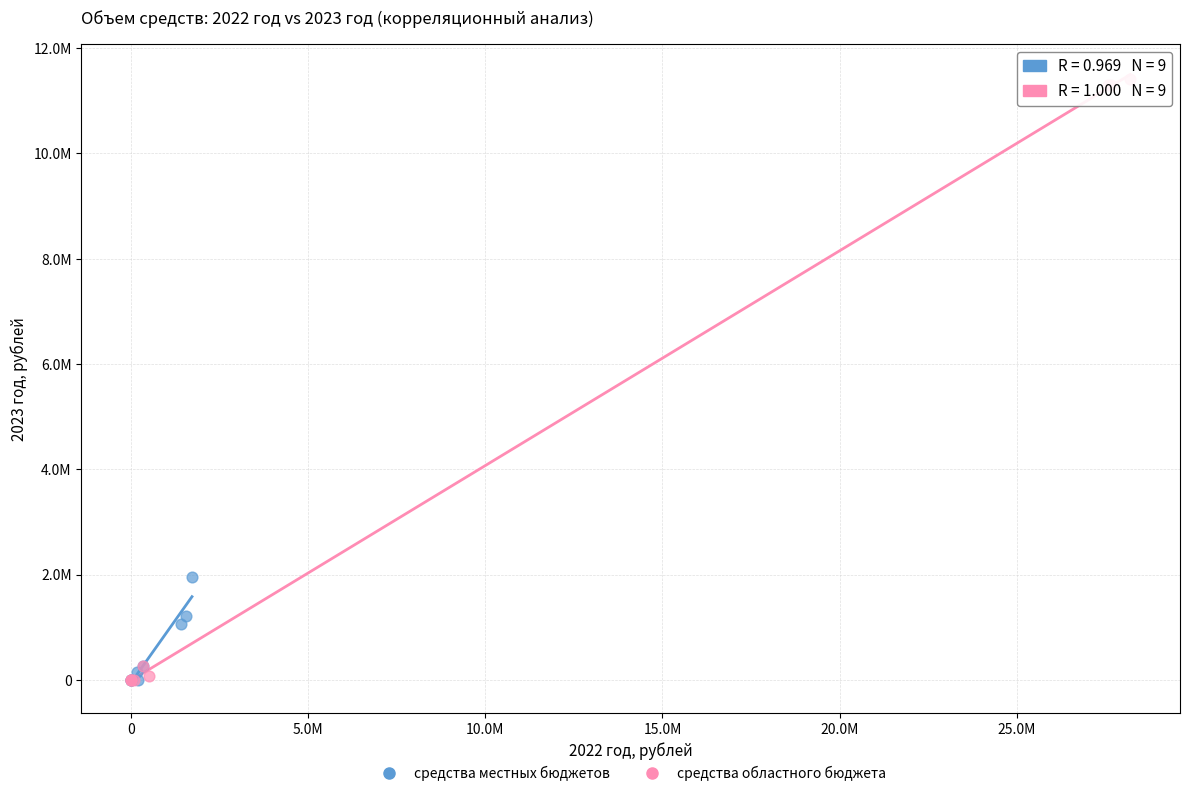

Which series reaches the maximum Y coordinate?

средства областного бюджета